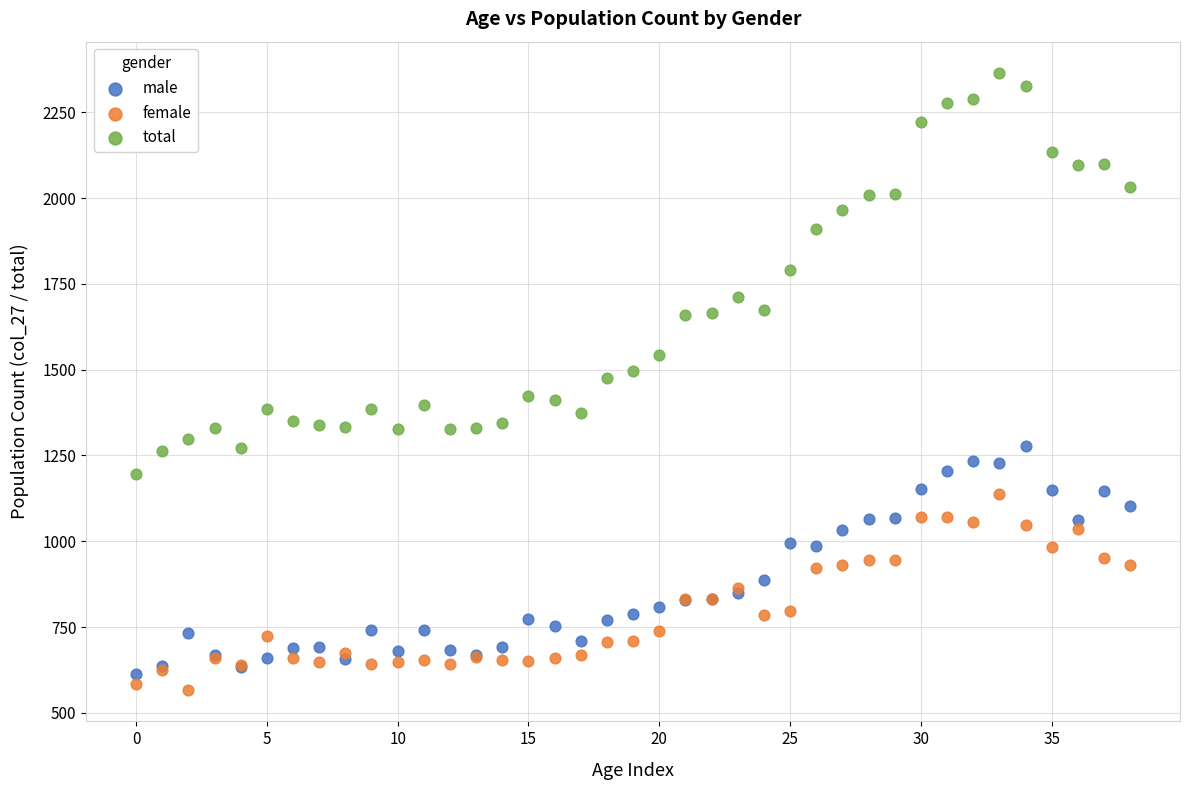

Which series contains the highest Y value?

total